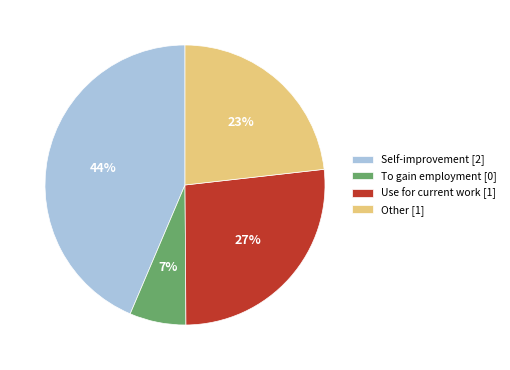

To the nearest percent, what portion does To gain employment represent?

7%